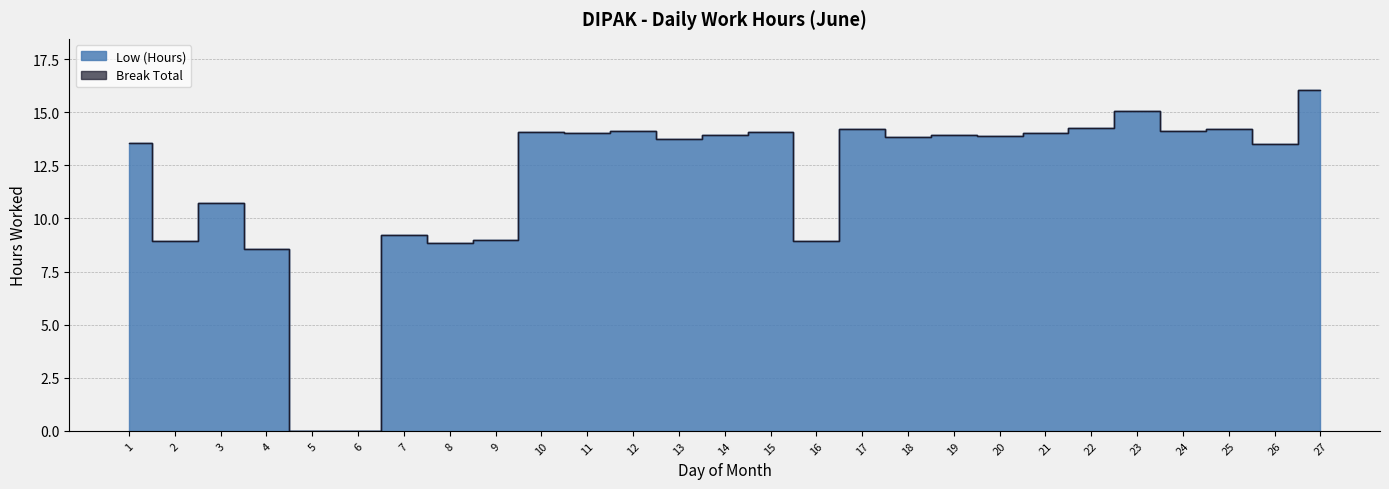

Reading right to left, transcribe all the data shown in this chart.

16.1	13.5	14.2	14.1	15.1	14.2	14.0	13.9	13.9	13.8	14.2	8.9	14.1	13.9	13.7	14.1	14.0	14.1	9.0	8.8	9.2	0.0	0.0	8.6	10.7	8.9	13.6